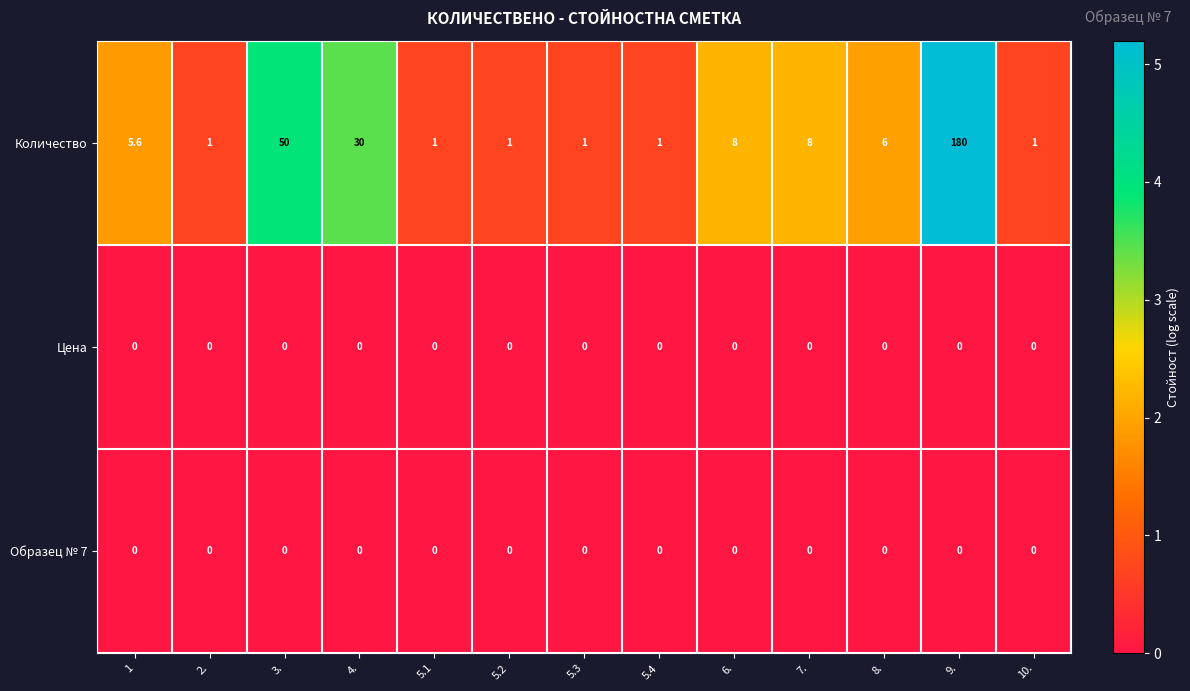

Which series has the largest range (max minus min)?

Количество